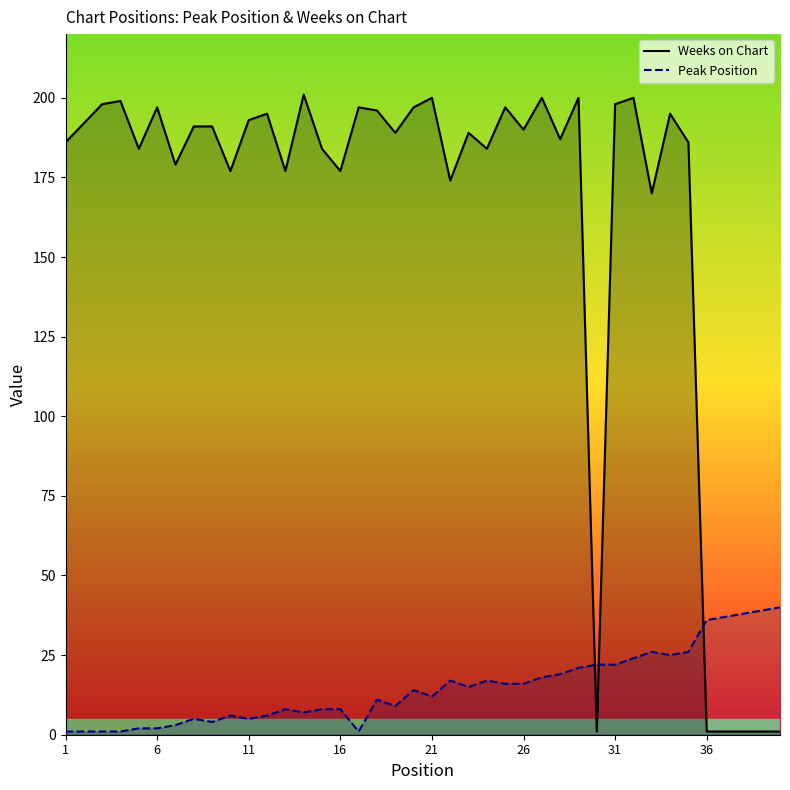

Which series has the largest range (max minus min)?

Weeks on Chart